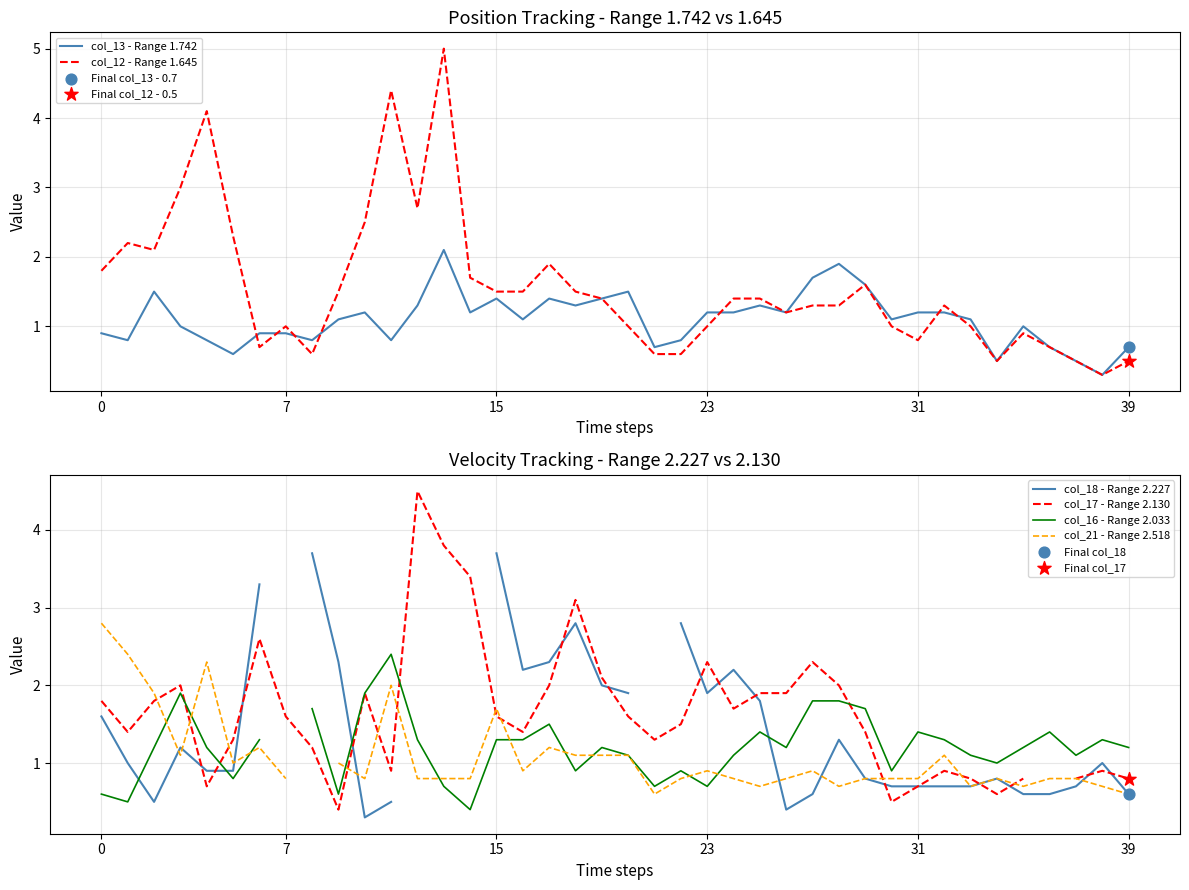

Which series has the largest total across all categories?

col_12 - Range 1.645